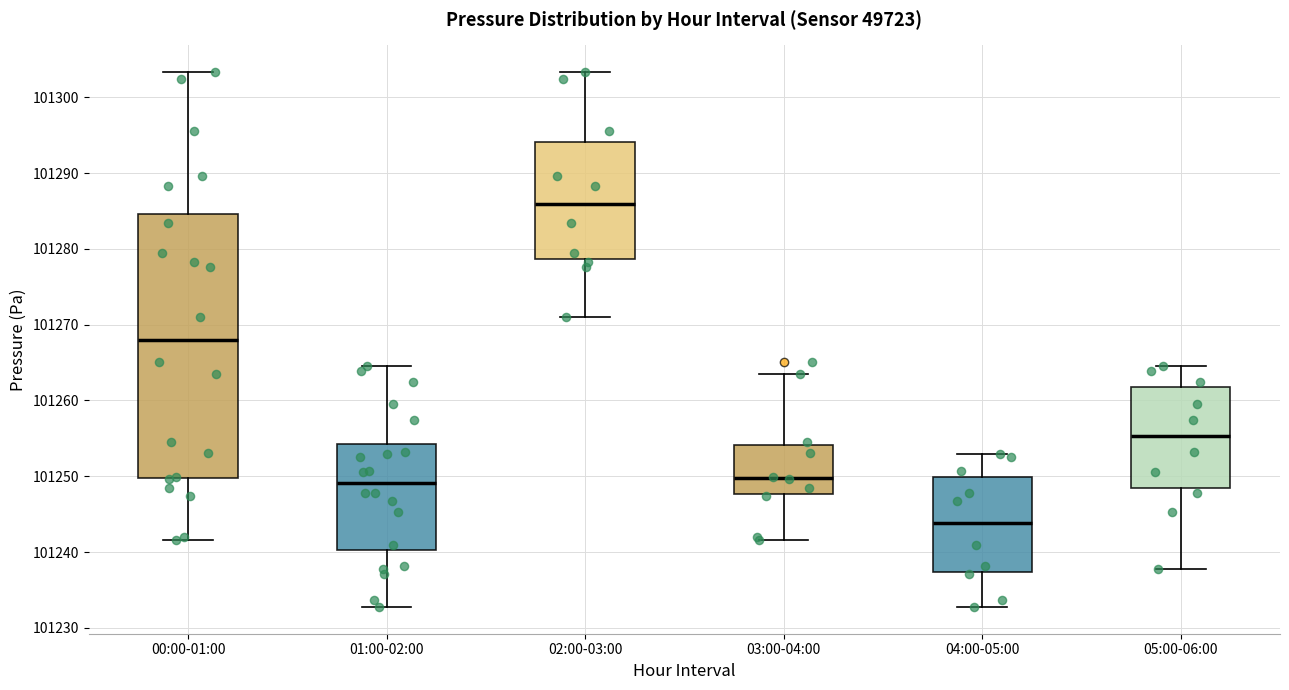

Reading left to right, read every box against the y-axis: the position of its median line, the range the box covers, and the ends of its whiskers. The values are not printed on the chart, so give them approximately, as read against the axis.

00:00-01:00: median 101268, box 101250 to 101285, whiskers 101242 to 101303
01:00-02:00: median 101249, box 101240 to 101254, whiskers 101233 to 101265
02:00-03:00: median 101286, box 101279 to 101294, whiskers 101271 to 101303
03:00-04:00: median 101250, box 101248 to 101254, whiskers 101242 to 101264
04:00-05:00: median 101244, box 101237 to 101250, whiskers 101233 to 101253
05:00-06:00: median 101255, box 101248 to 101262, whiskers 101238 to 101265